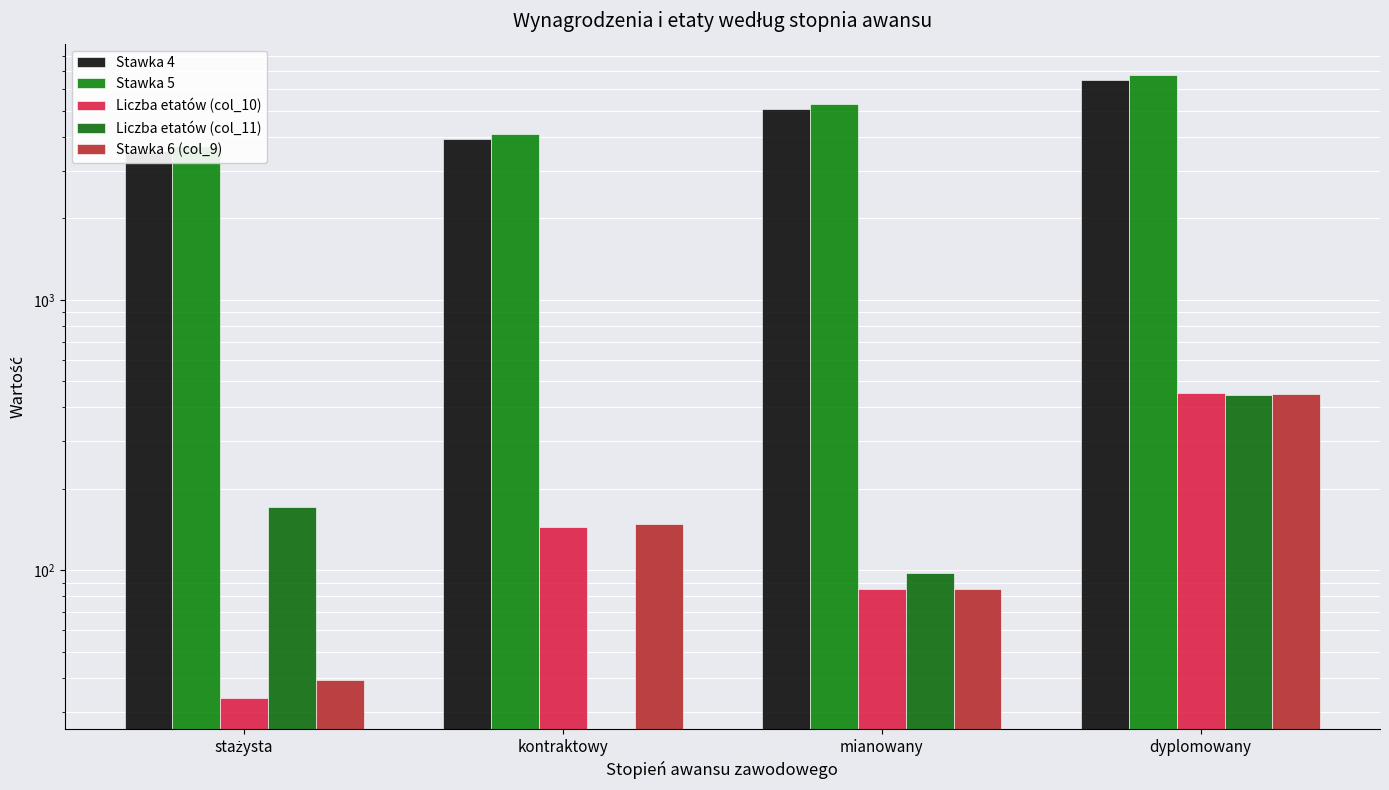

The Liczba etatów (col_10) series shows 726.3 at dyplomowany. True or false?

False